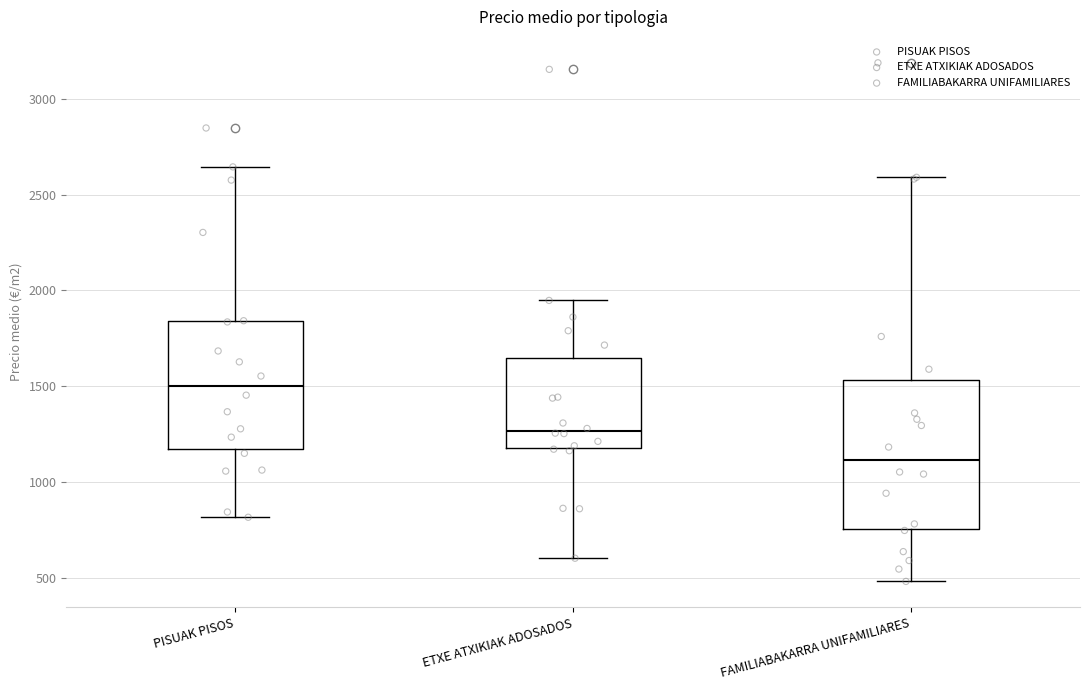

Which box's median line is the highest?

PISUAK PISOS